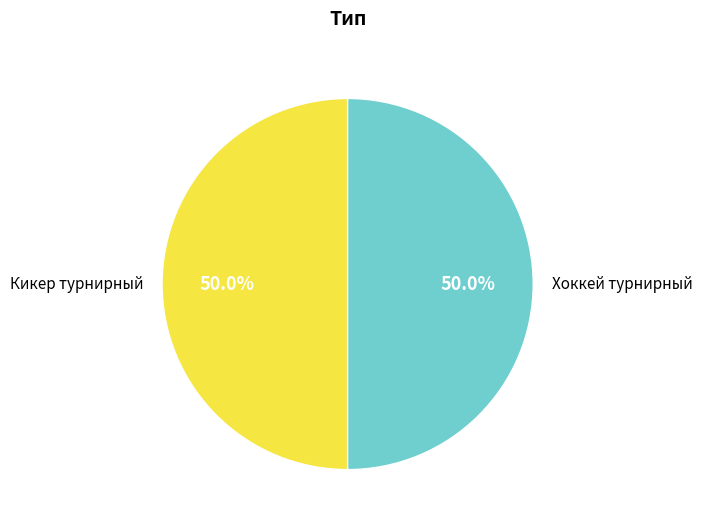

What is the ratio of the value at Кикер турнирный to the value at Хоккей турнирный?

1.0